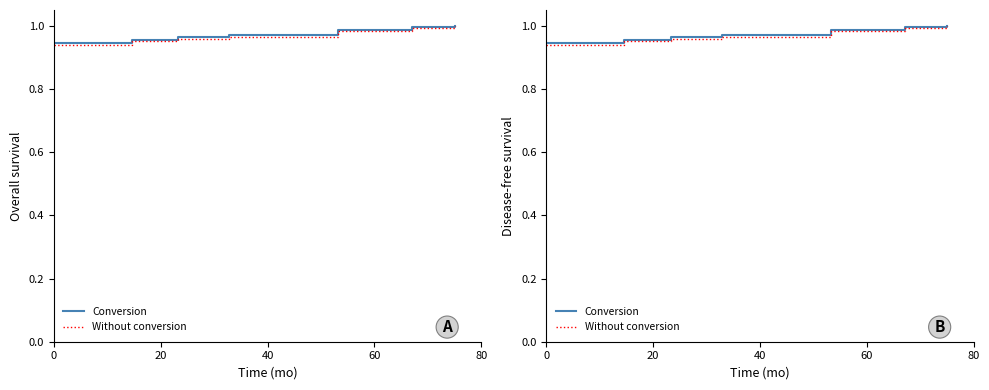

Reading left to right, transcribe all the data shown in this chart.

Conversion: 0.9	1.0	1.0	1.0	1.0	1.0	1.0	1.0	1.0	1.0
Without conversion: 0.9	1.0	1.0	1.0	1.0	1.0	1.0	1.0	1.0	1.0